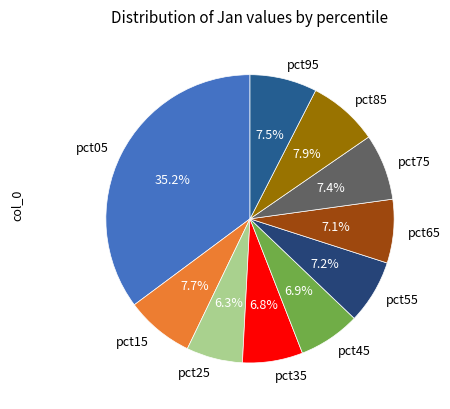

How many slices are in this pie chart?

10